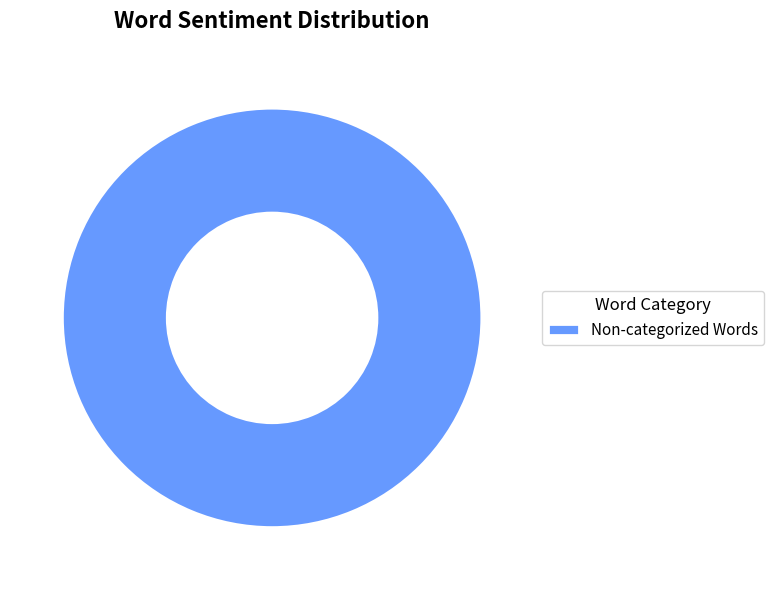

Rank the categories by value from highest to lowest.

Non-categorized Words